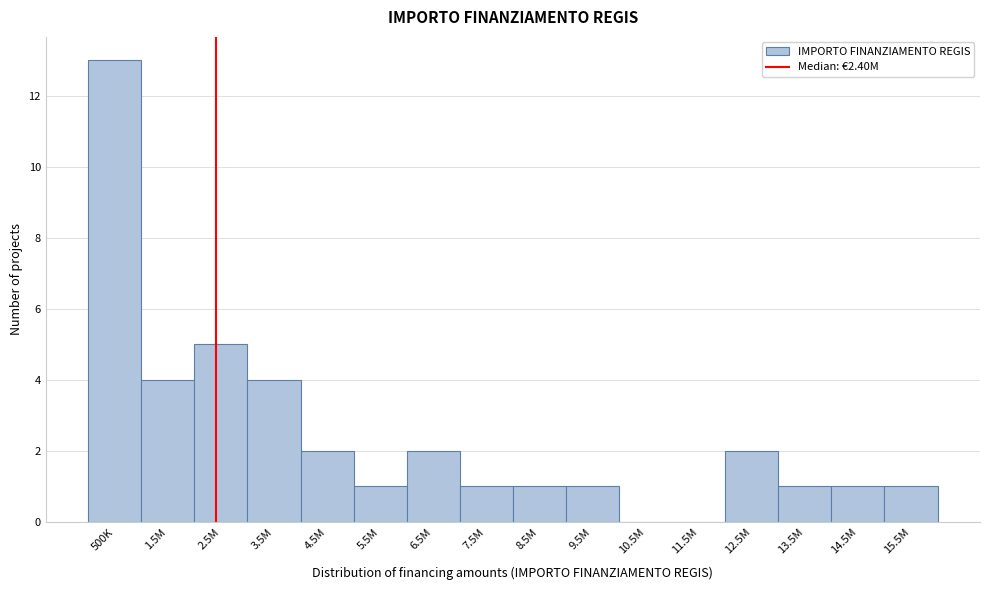

Reading left to right, extract all data points from this chart.

500K=13	1.5M=4	2.5M=5	3.5M=4	4.5M=2	5.5M=1	6.5M=2	7.5M=1	8.5M=1	9.5M=1	10.5M=0	11.5M=0	12.5M=2	13.5M=1	14.5M=1	15.5M=1